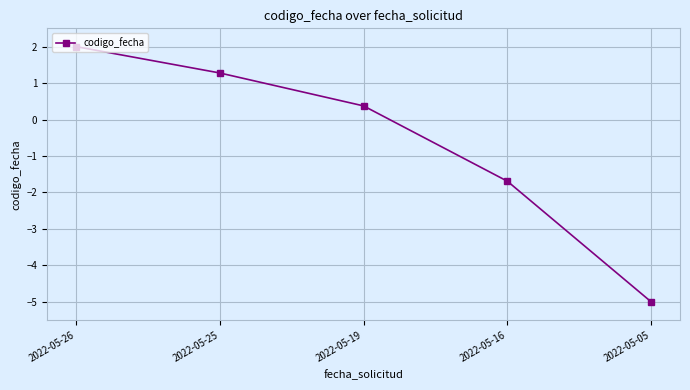

True or false: the data has more than 0 interior local peaks.

False